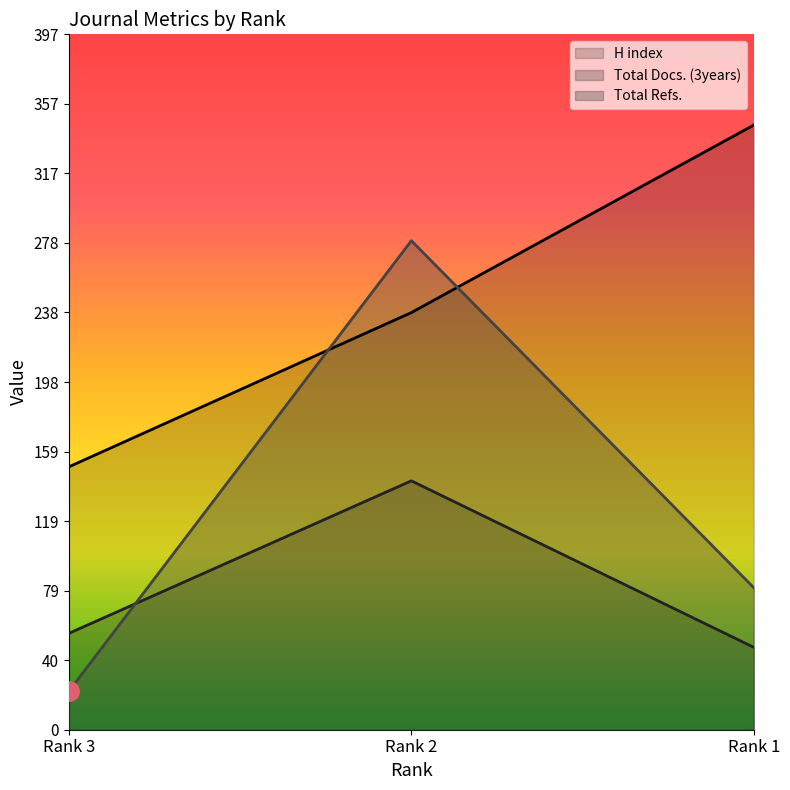

List the series in order of their overall mean, lowest first.

Total Docs. (3years), Total Refs., H index